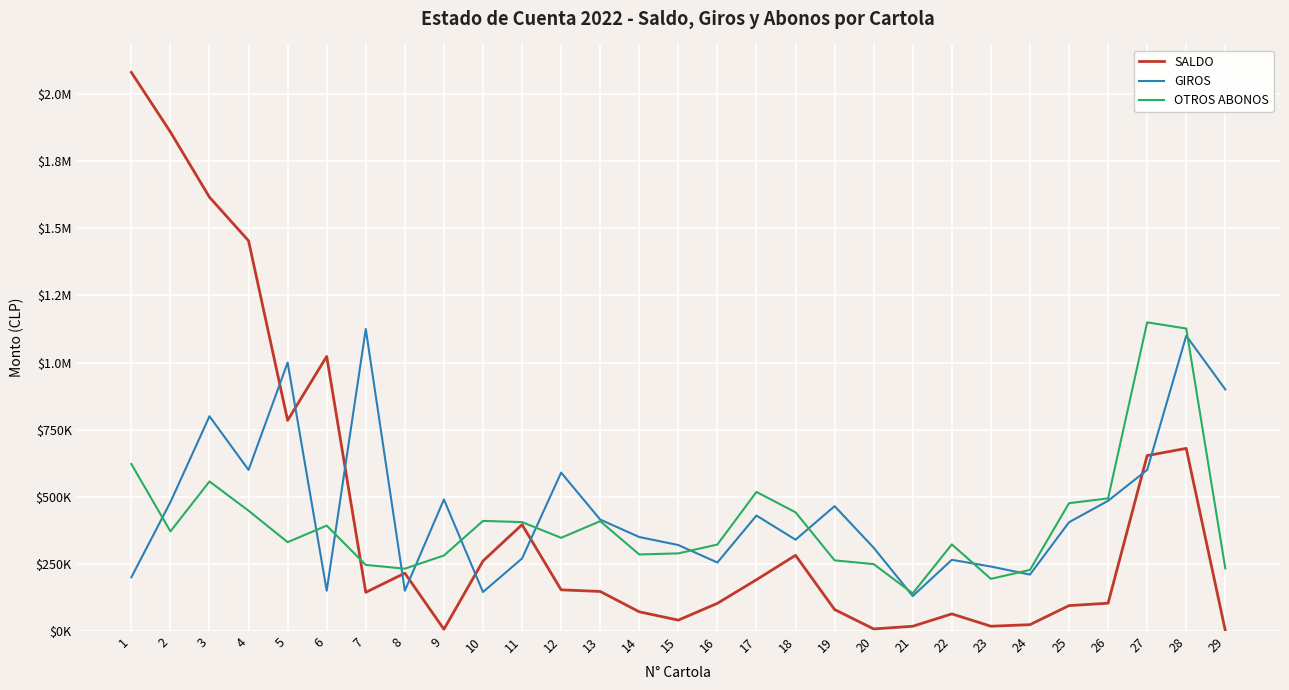

What are all the series names shown in the legend?

SALDO, GIROS, OTROS ABONOS